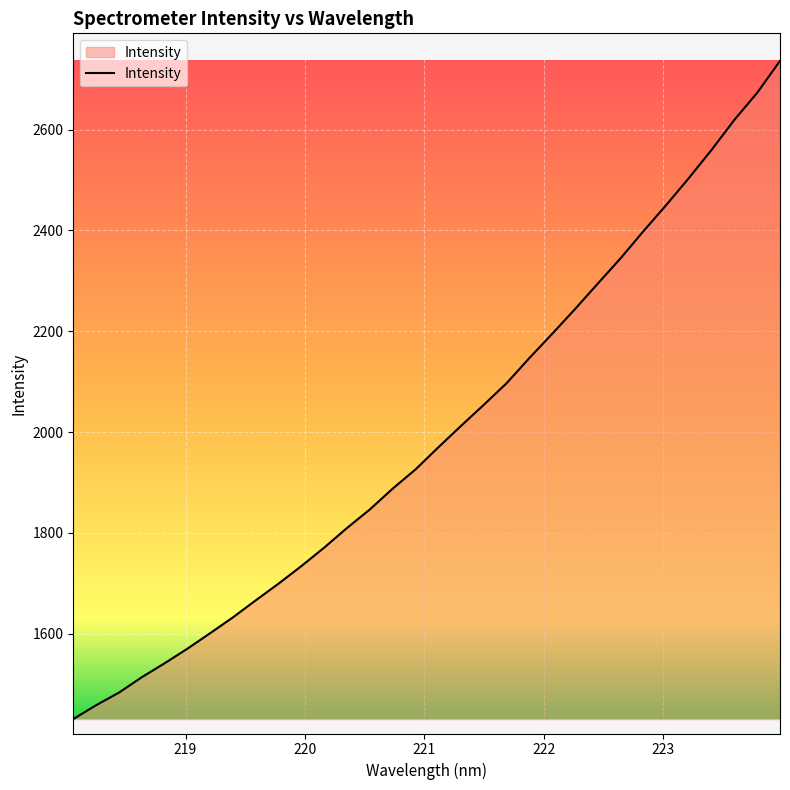

What is the smallest value displayed?

1430.8